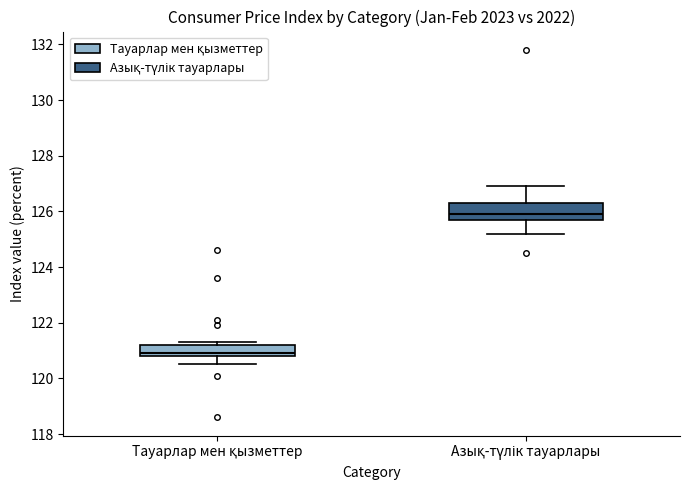

Where is the upper edge of the box for Тауарлар мен қызметтер on the y-axis? The values are not printed on the chart, so give them approximately, as read against the axis.

121.2